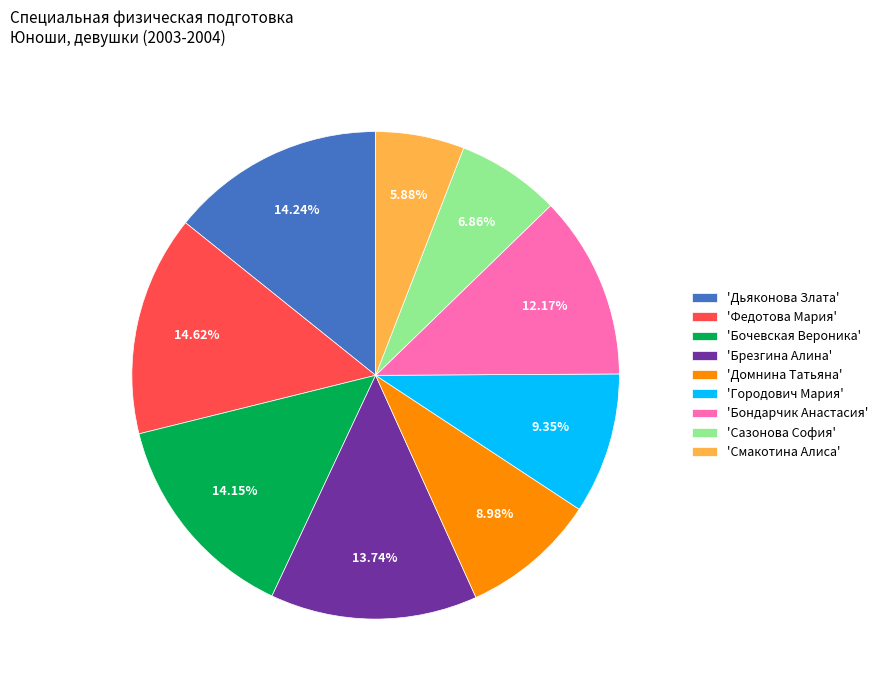

Which slice is the smallest?

'Смакотина Алиса'